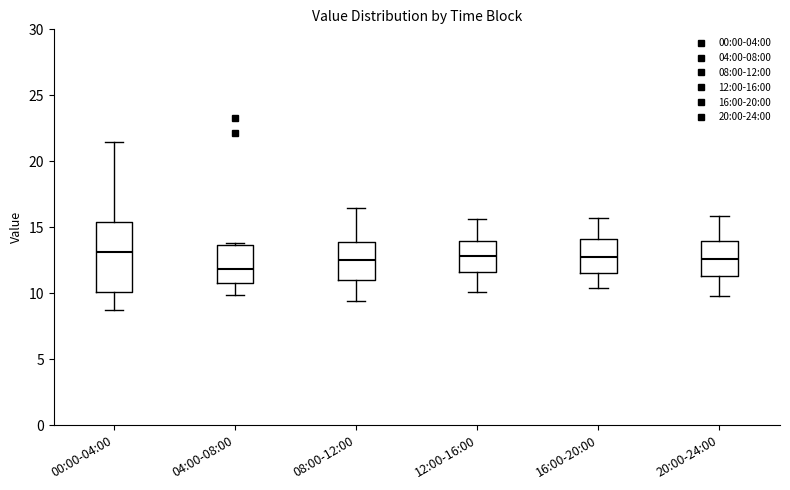

Where does the lower whisker of the box for 20:00-24:00 end on the y-axis? The values are not printed on the chart, so give them approximately, as read against the axis.

10.0